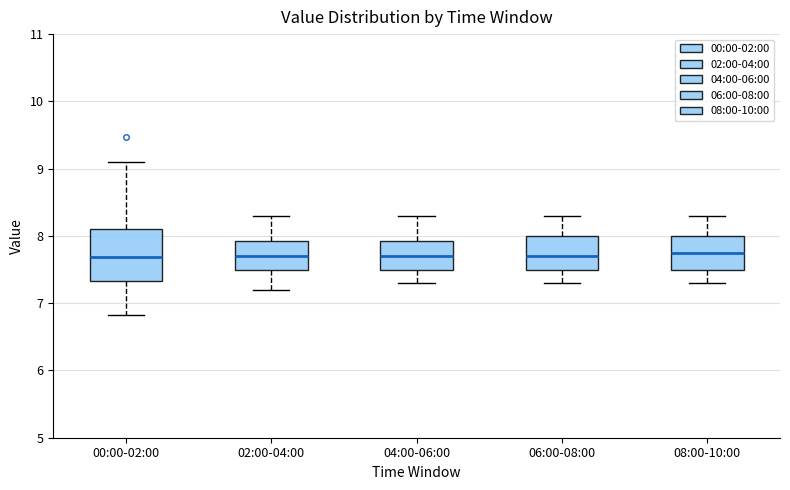

Where does the lower whisker of the box for 06:00-08:00 end on the y-axis? The values are not printed on the chart, so give them approximately, as read against the axis.

7.3